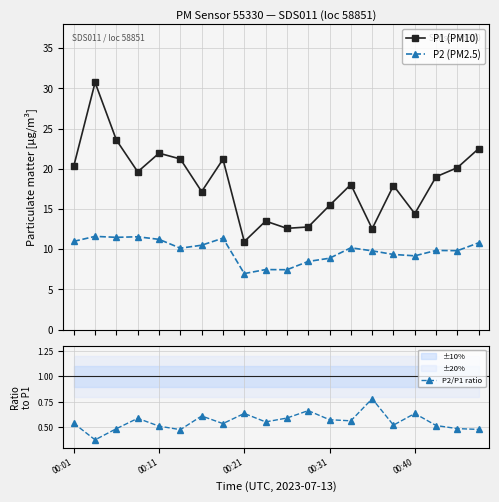

Is this an area chart (filled region under the line)?

No